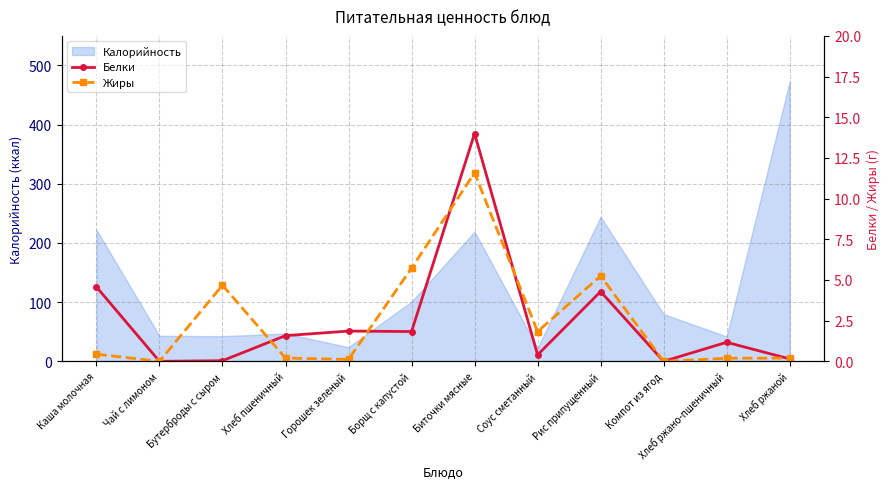

What is the difference between the maximum and minimum values in the Жиры series?

11.6